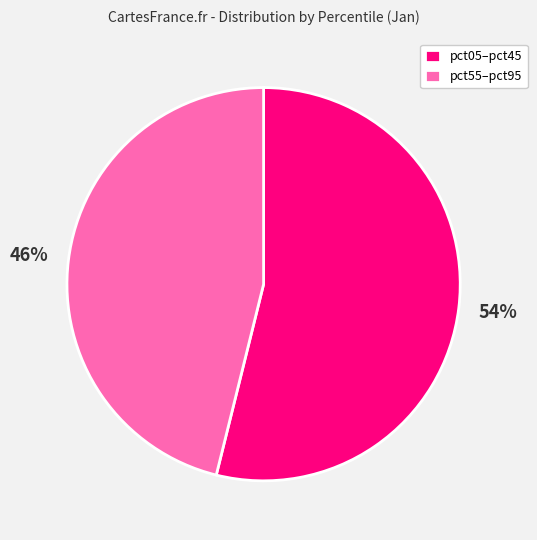

True or false: pct05–pct45 accounts for 68% of the total.

False